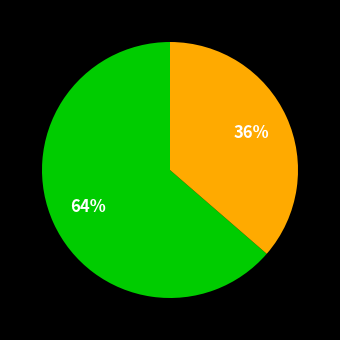

Is there any slice that represents more than half of the pie?

Yes